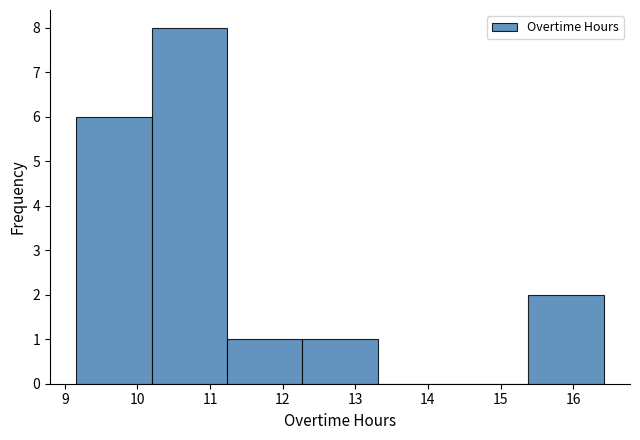

Reading left to right, list every bar in this chart as the range it spans on the x-axis followed by its height. Neither the bar edges nor the heights are printed on the chart, so give them approximately, as read against the axes.

9.2 to 10.2: 6
10.2 to 11.2: 8
11.2 to 12.3: 1
12.3 to 13.3: 1
13.3 to 14.3: 0
14.3 to 15.4: 0
15.4 to 16.4: 2